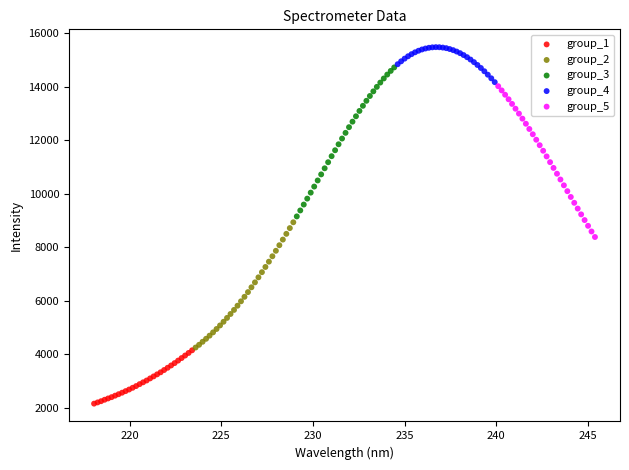

Which series contains the highest Y value?

group_4